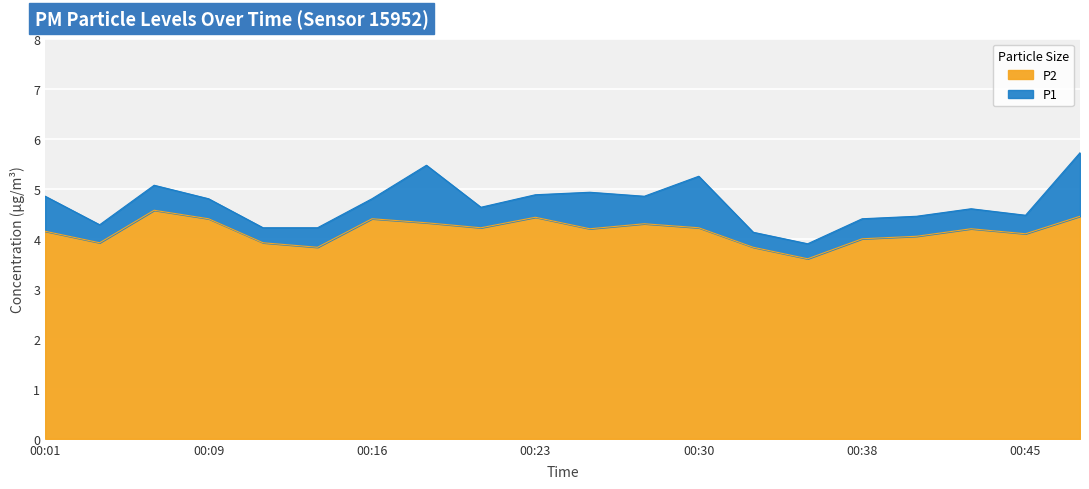

Does the chart display data point markers on the line(s)?

No